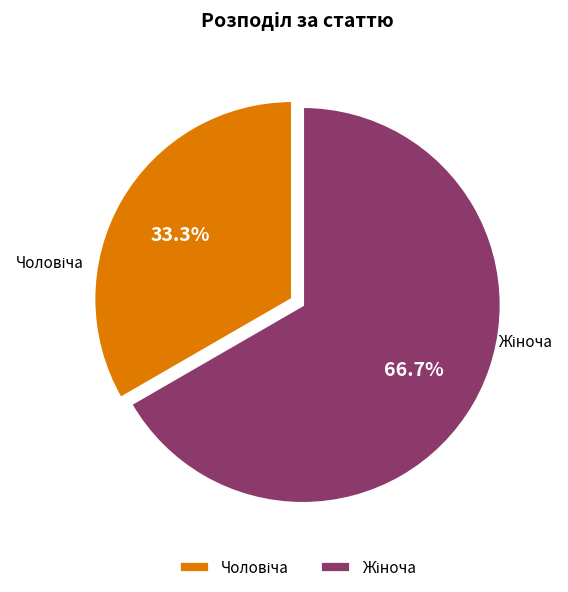

Count the number of slices in the pie.

2